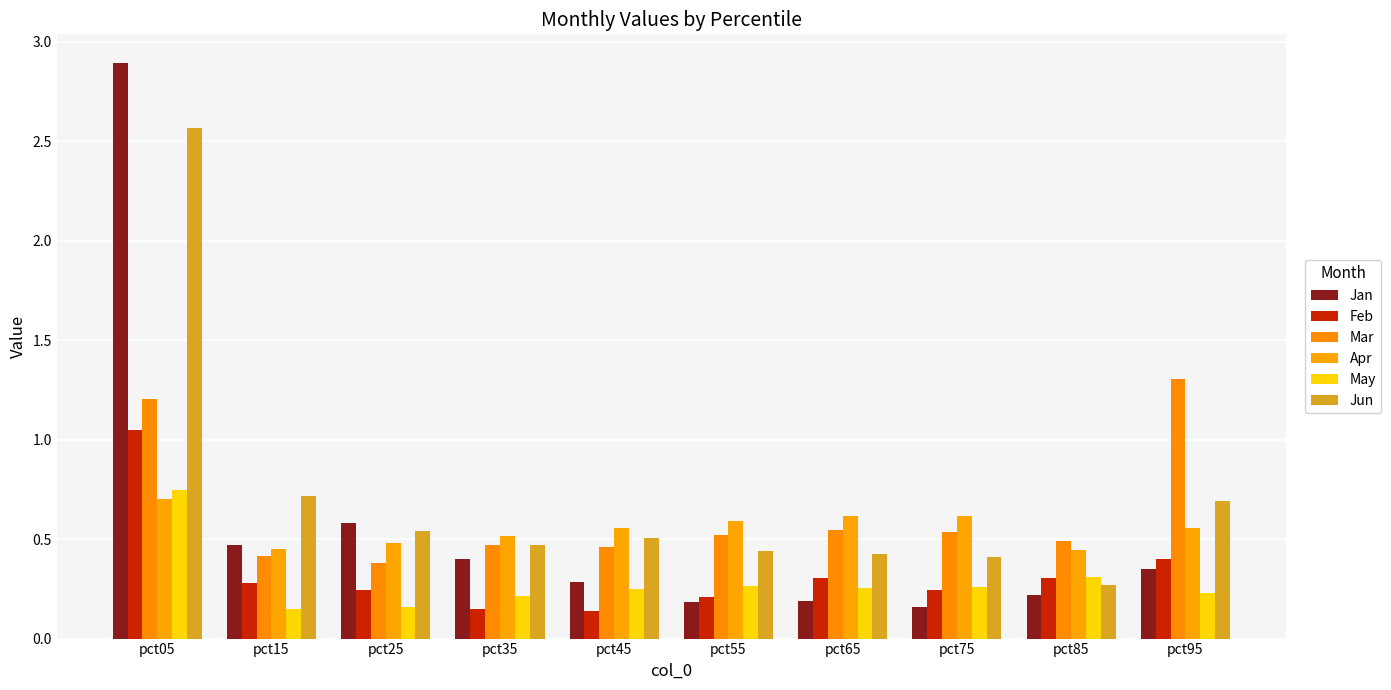

How many bars are there in total?

60